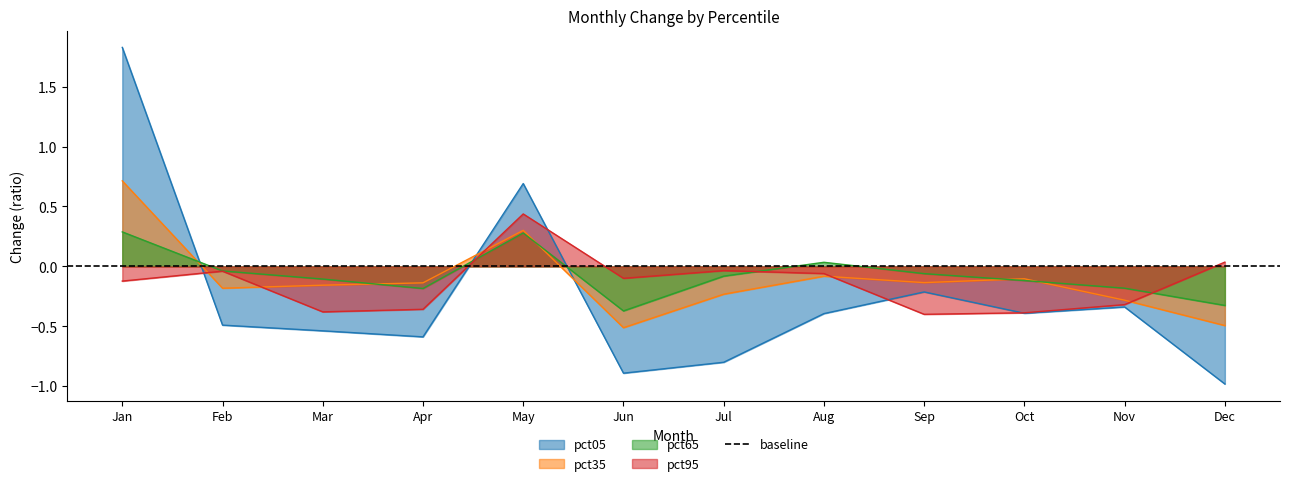

Where do pct05 and pct95 first cross each other?

Jan and Feb